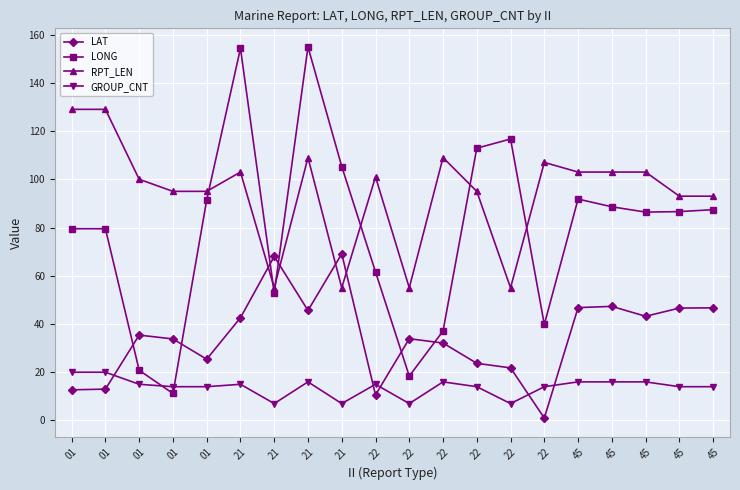

Which series ends up on top after the final intersection of LONG and RPT_LEN?

RPT_LEN